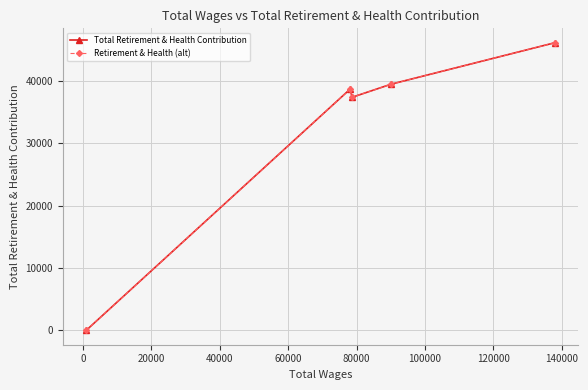

Does the chart display data point markers on the line(s)?

Yes